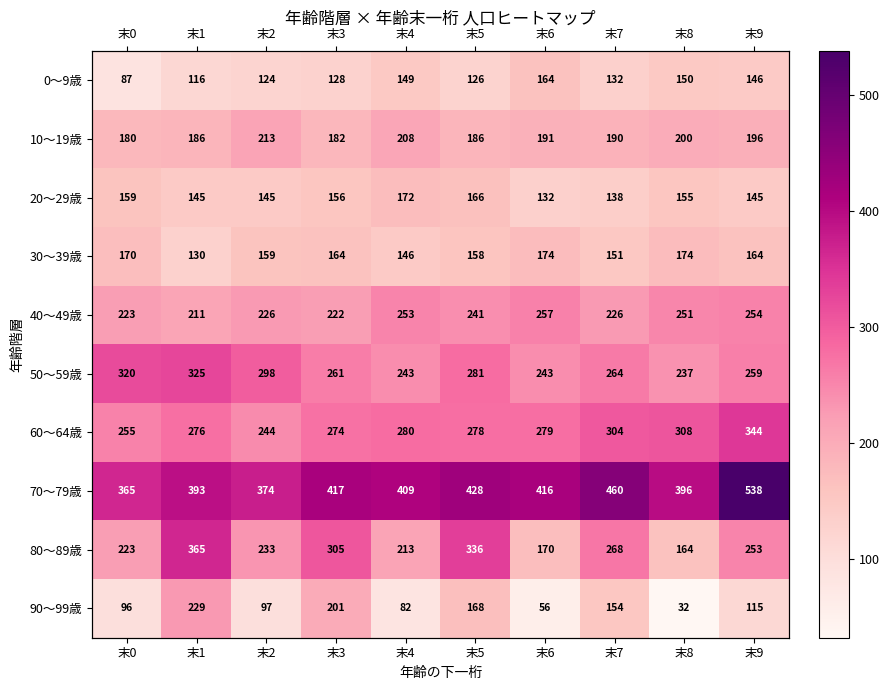

Rank the series at 末3 from highest to lowest value.

70～79歳, 80～89歳, 60～64歳, 50～59歳, 40～49歳, 90～99歳, 10～19歳, 30～39歳, 20～29歳, 0～9歳